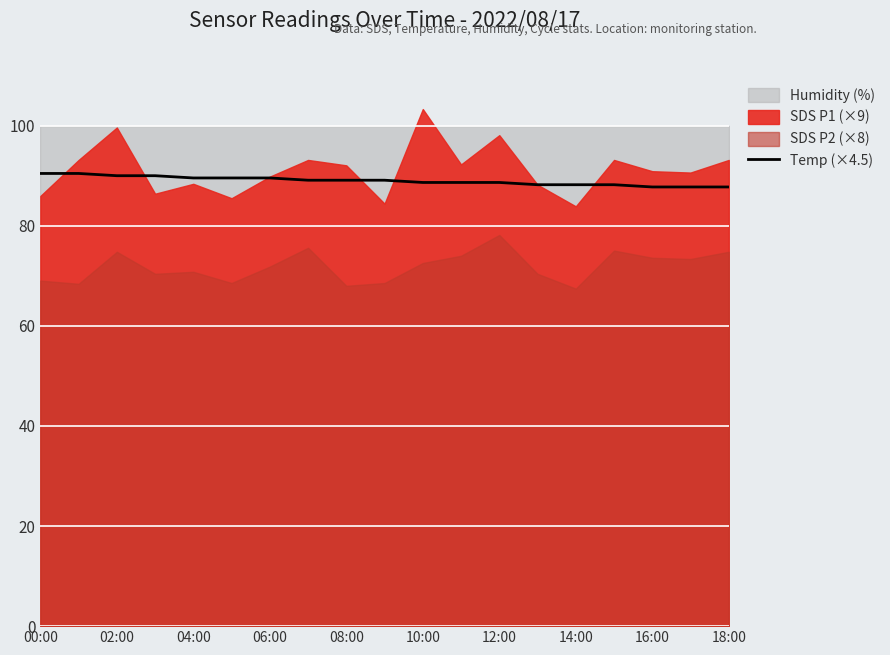

What is the lowest value of the Temp (×4.5) series?

87.8